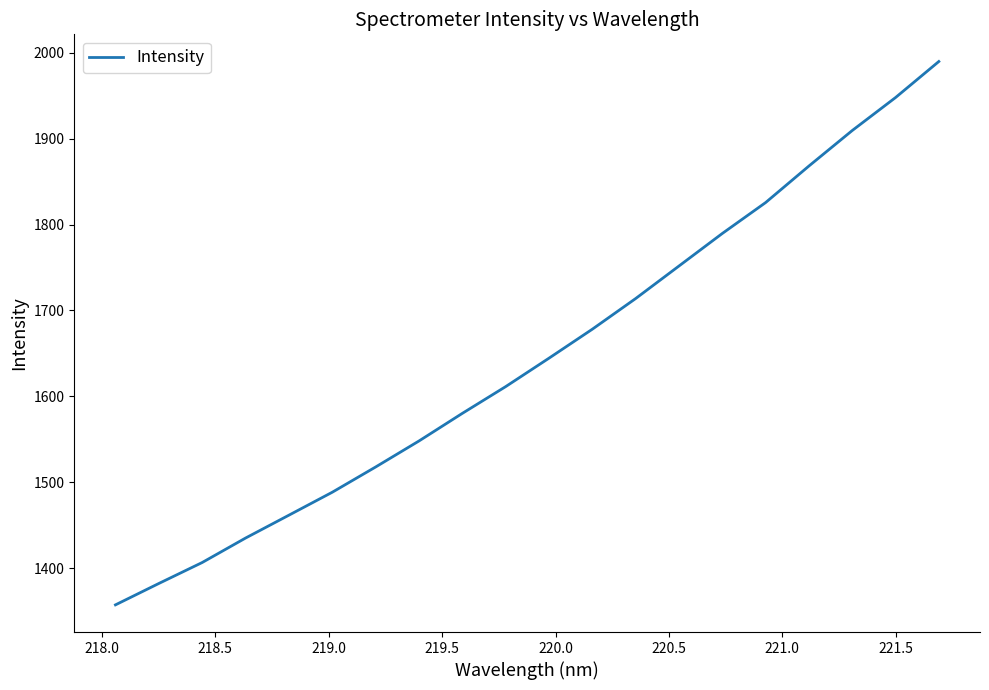

True or false: there are more than 0 points higher than both neighbors.

False